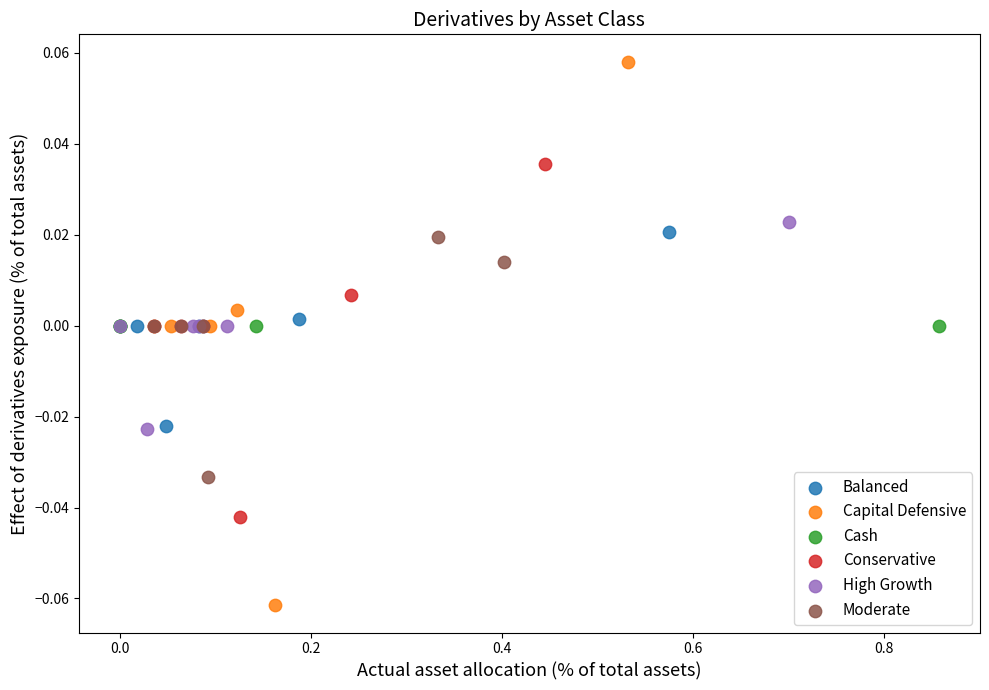

What are all the series names shown in the legend?

Balanced, Capital Defensive, Cash, Conservative, High Growth, Moderate